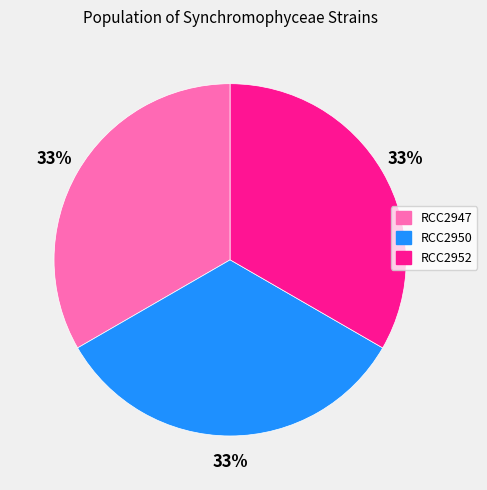

Do RCC2950 and RCC2947 together represent more than half of the pie?

Yes